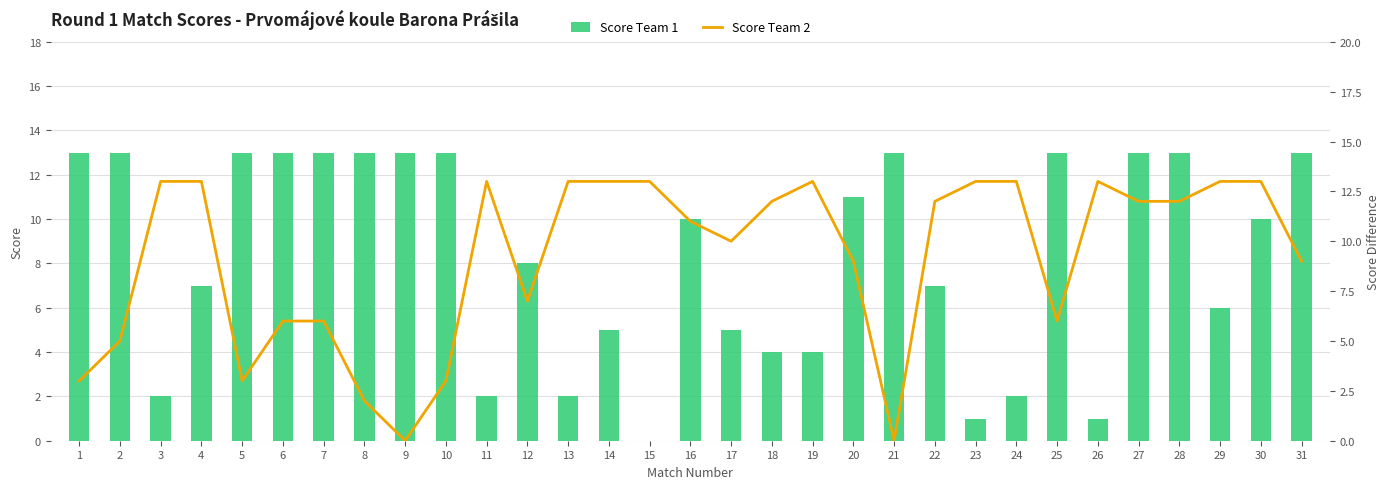

How many distinct data groups are displayed?

2